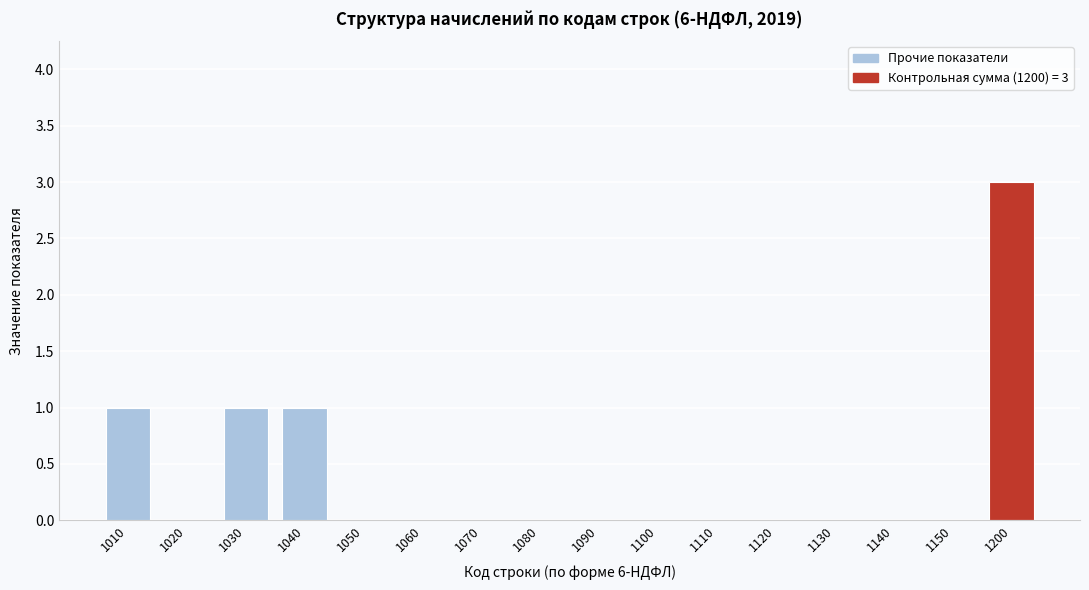

Reading left to right, extract all data points from this chart.

1010=1	1020=0	1030=1	1040=1	1050=0	1060=0	1070=0	1080=0	1090=0	1100=0	1110=0	1120=0	1130=0	1140=0	1150=0	1200=3